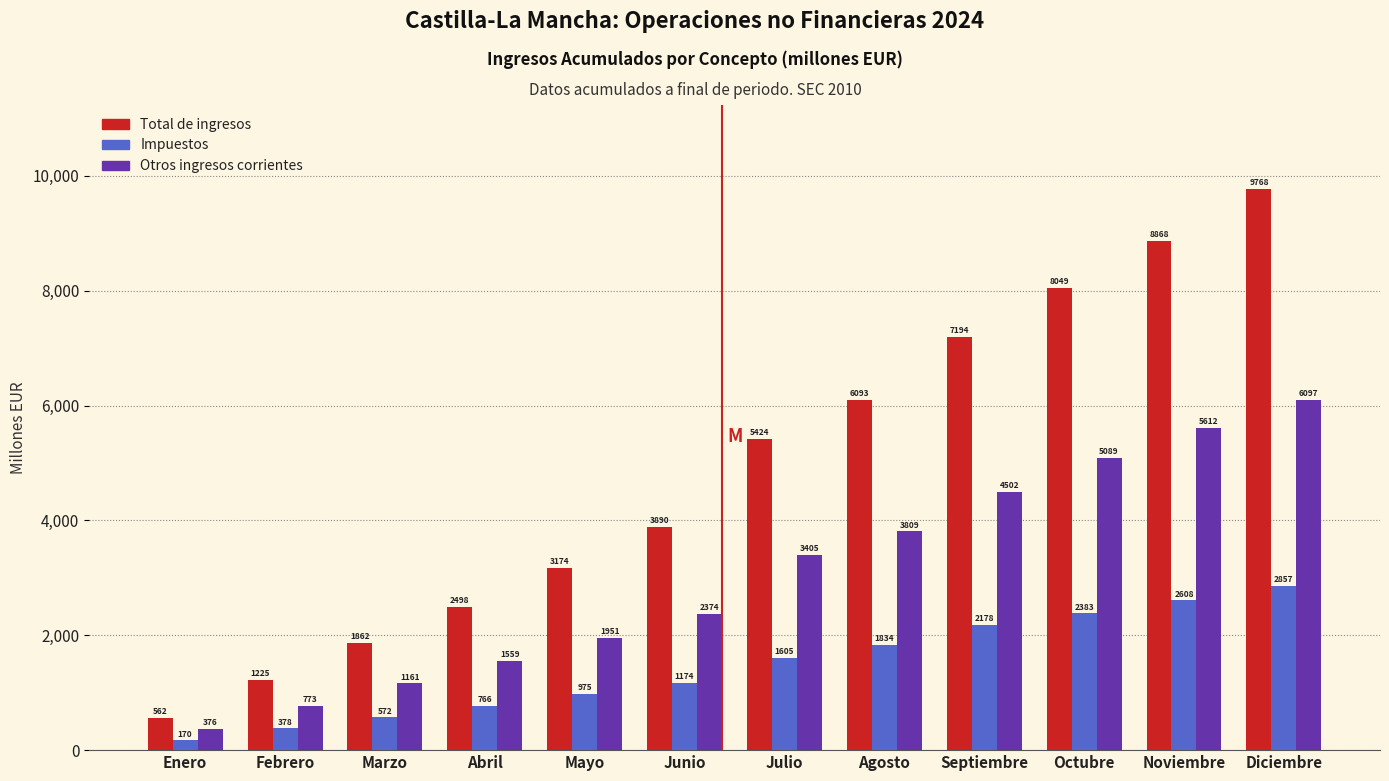

Reading right to left, what are all the values shown in this chart?

Total de ingresos: Diciembre=9768	Noviembre=8868	Octubre=8049	Septiembre=7194	Agosto=6093	Julio=5424	Junio=3890	Mayo=3174	Abril=2498	Marzo=1862	Febrero=1225	Enero=562
Impuestos: Diciembre=2857	Noviembre=2608	Octubre=2383	Septiembre=2178	Agosto=1834	Julio=1605	Junio=1174	Mayo=975	Abril=766	Marzo=572	Febrero=378	Enero=170
Otros ingresos corrientes: Diciembre=6097	Noviembre=5612	Octubre=5089	Septiembre=4502	Agosto=3809	Julio=3405	Junio=2374	Mayo=1951	Abril=1559	Marzo=1161	Febrero=773	Enero=376